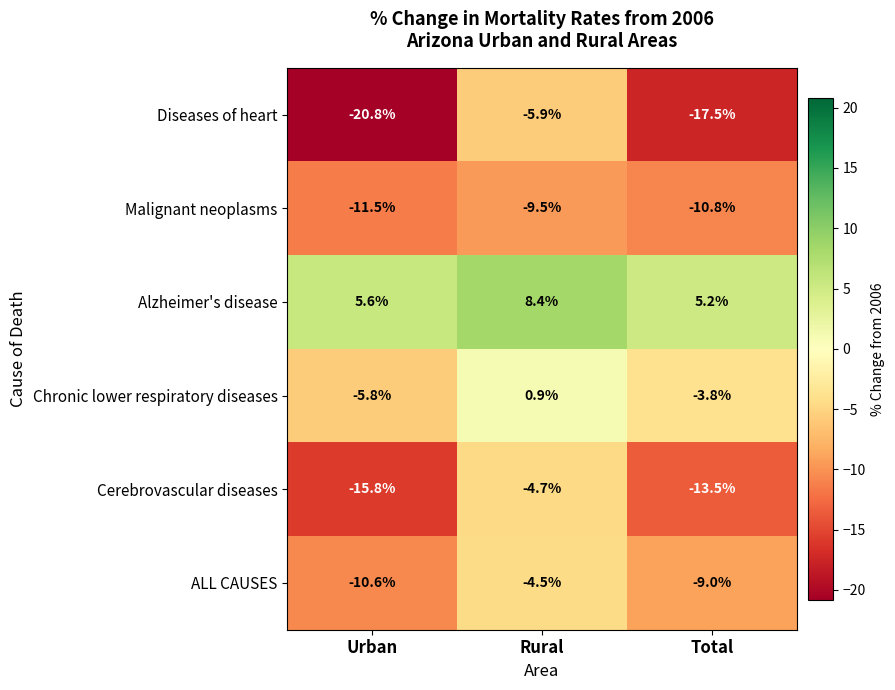

At which category is the sum across all series the highest?

Rural